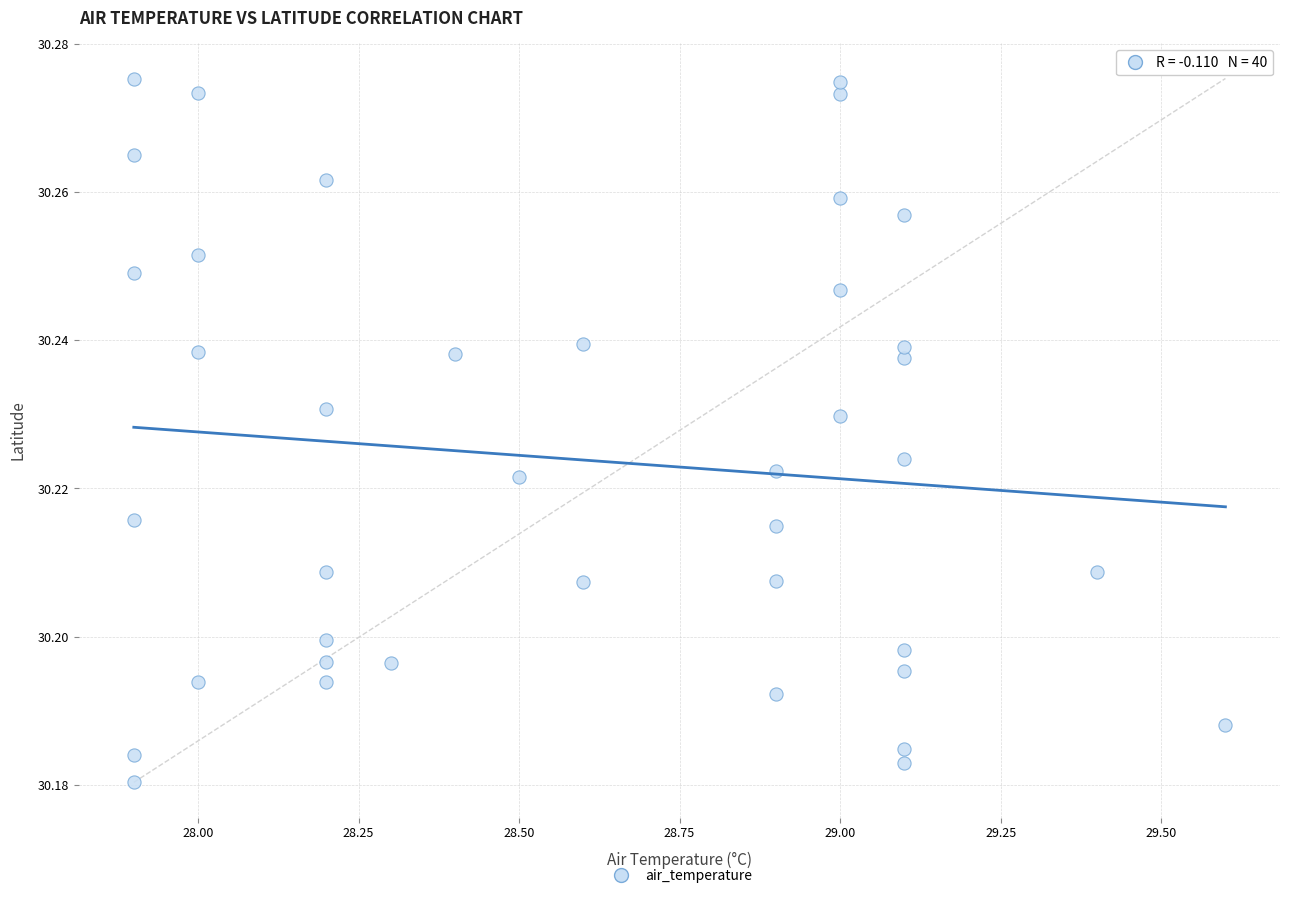

What is the range of X values (max minus min)?

1.7